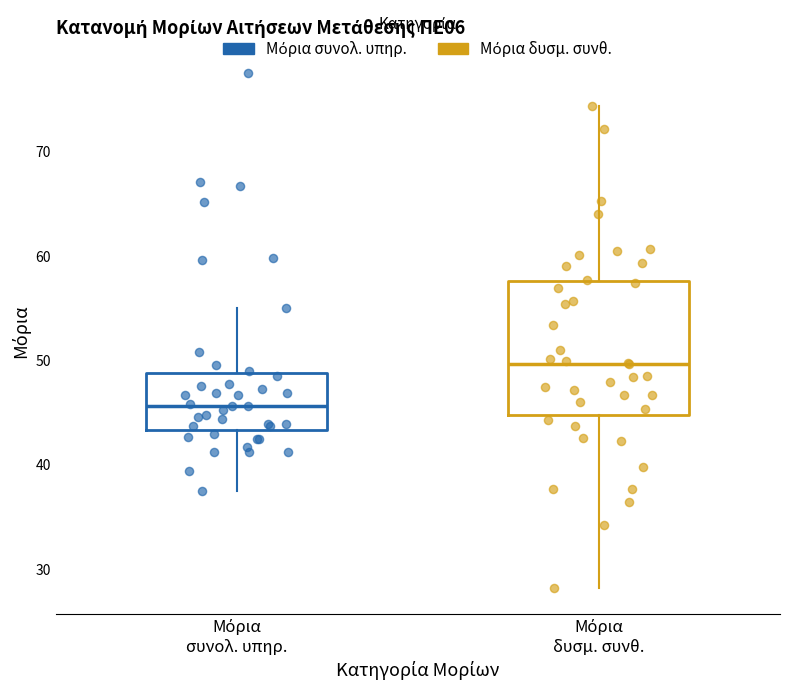

Which box is the tallest, from its lower edge to its upper edge?

Μόρια δυσμ. συνθ.